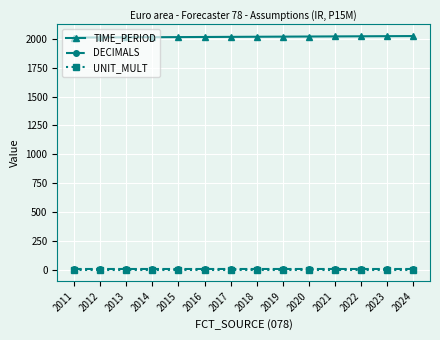

Is this an area chart (filled region under the line)?

No